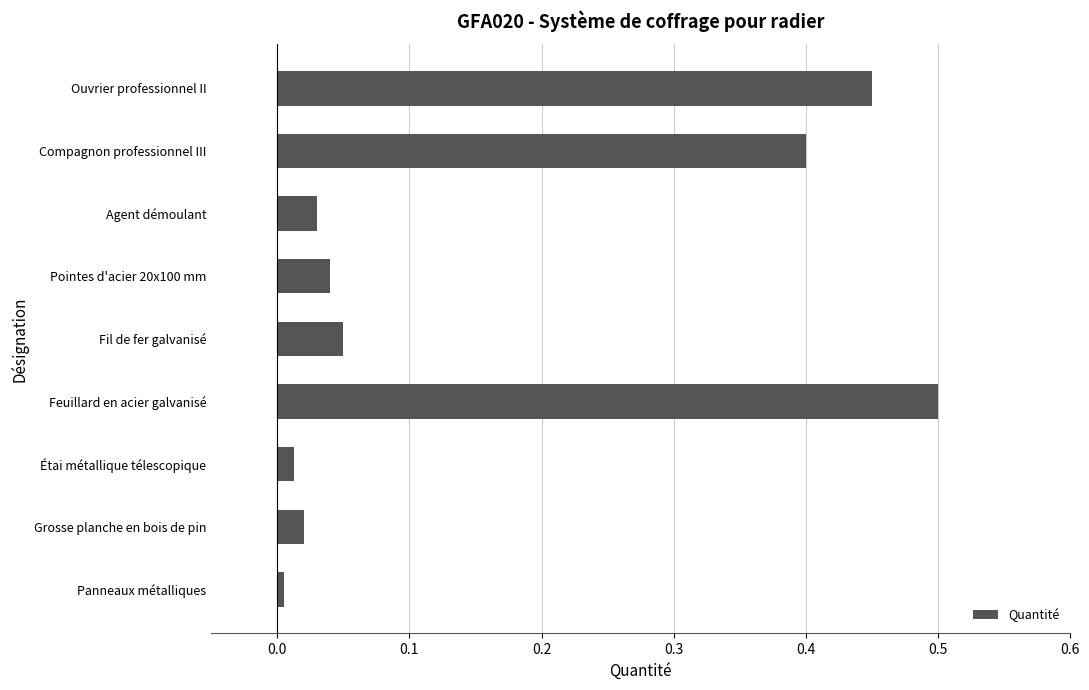

Between Grosse planche en bois de pin and Panneaux métalliques, which is larger?

Grosse planche en bois de pin